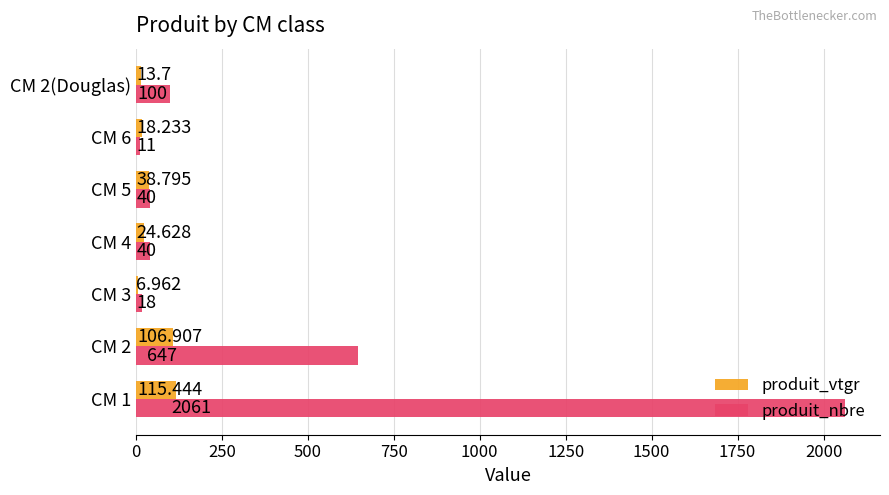

List the series in order of their peak value, lowest first.

produit_vtgr, produit_nbre